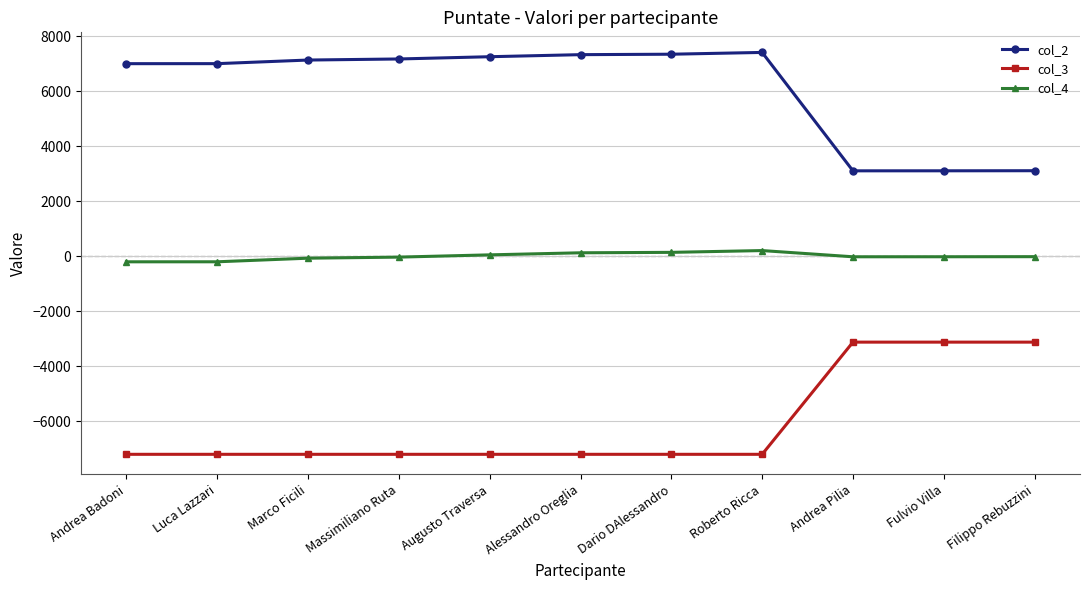

Is this an area chart (filled region under the line)?

No